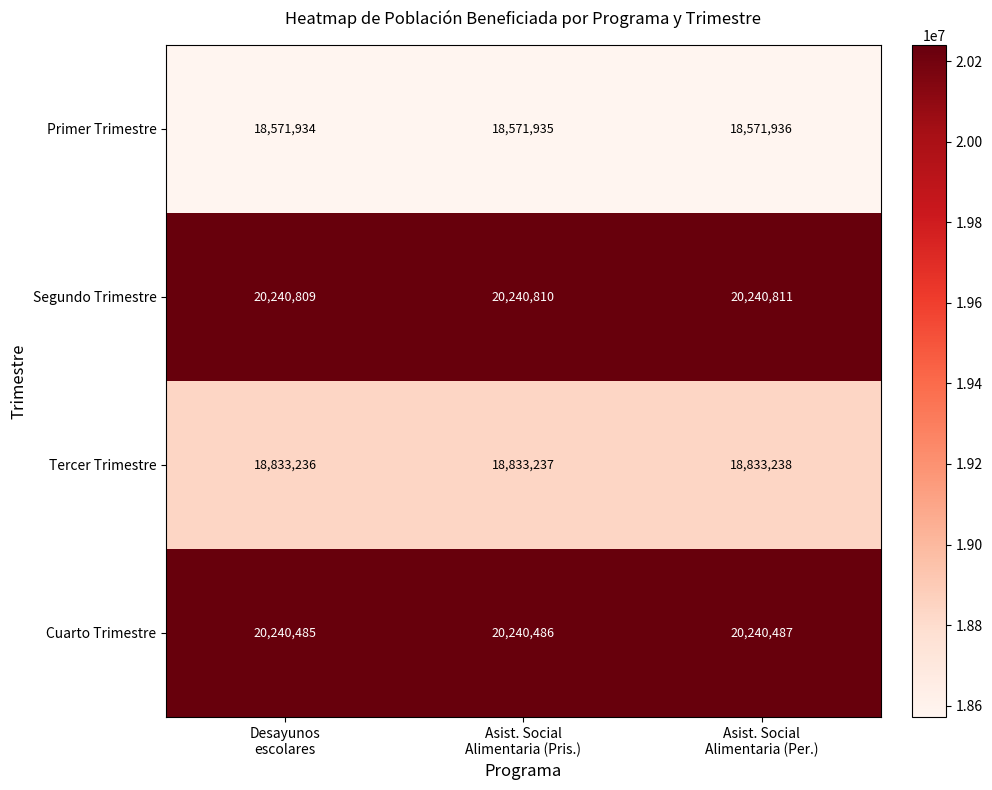

What is the spread (max minus min) of values at Desayunos
escolares?

1668875